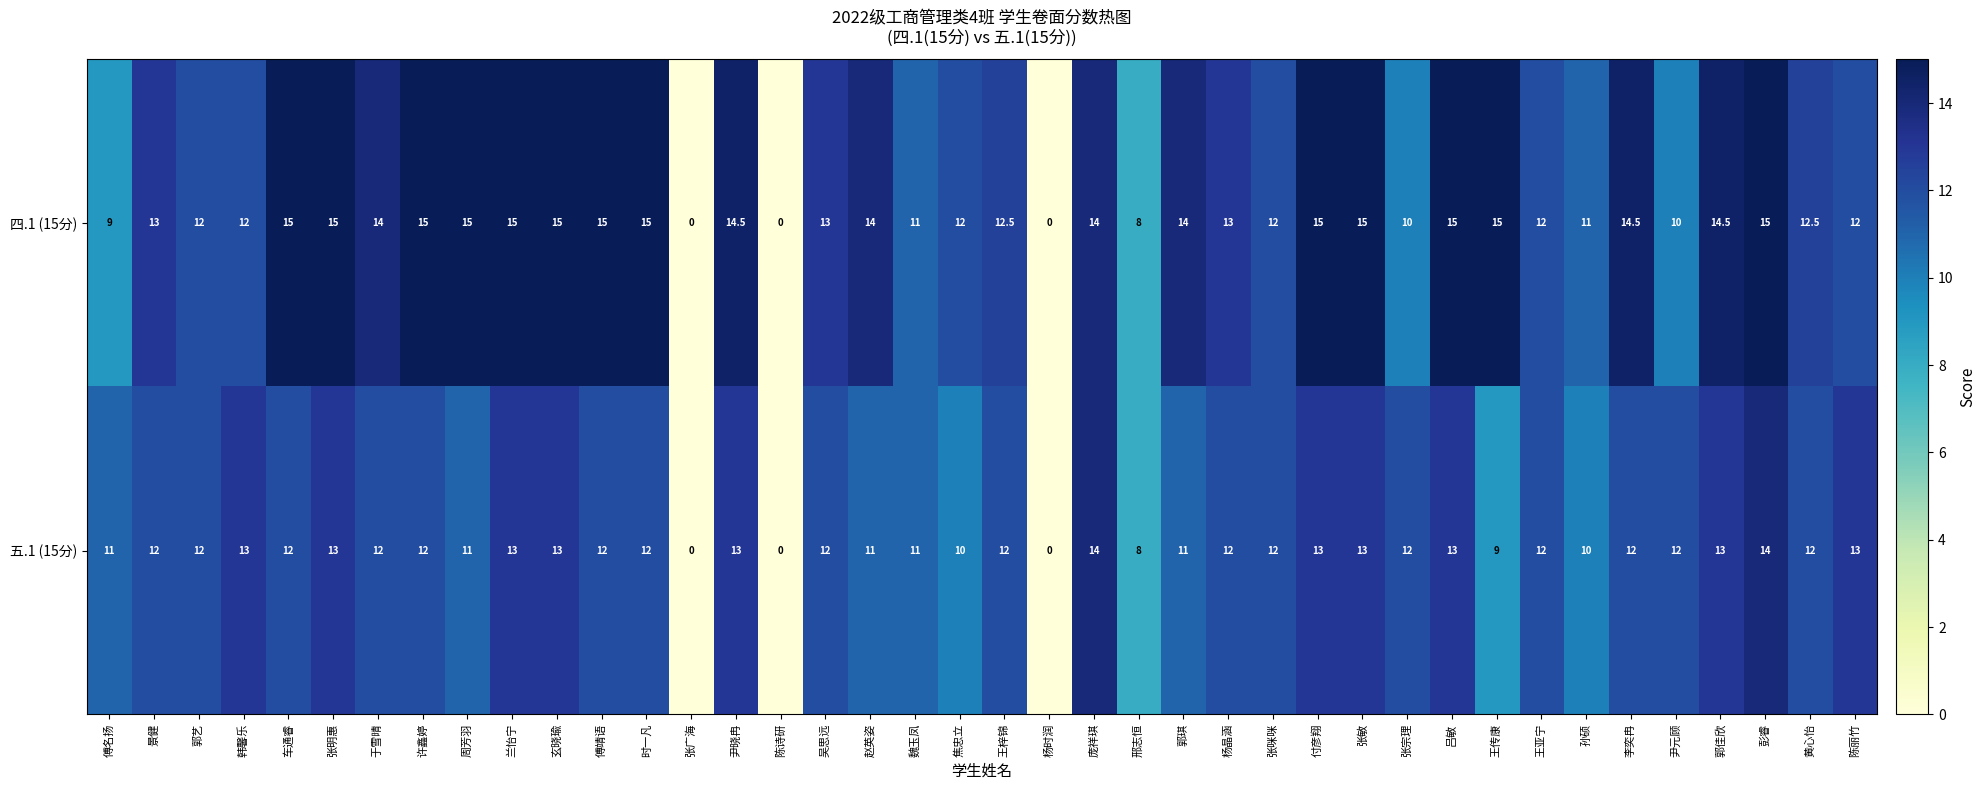

The 五.1 (15分) series shows 7.6 at 傅名扬. True or false?

False